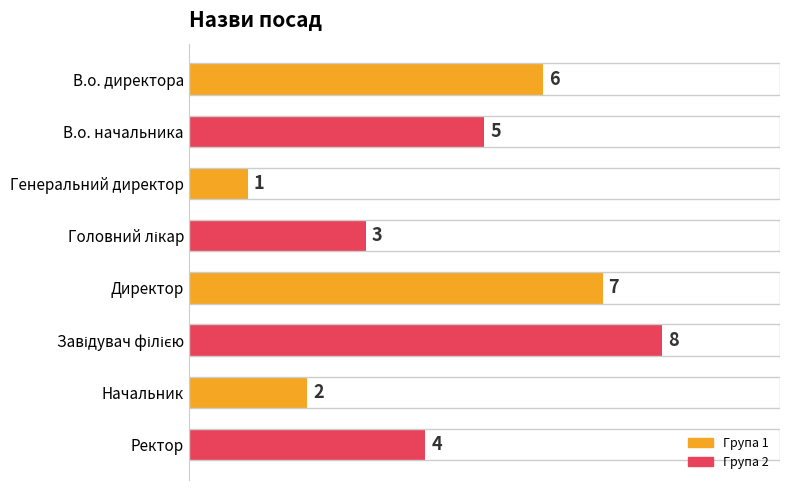

The chart shows a value of 2 at Генеральний директор. True or false?

False